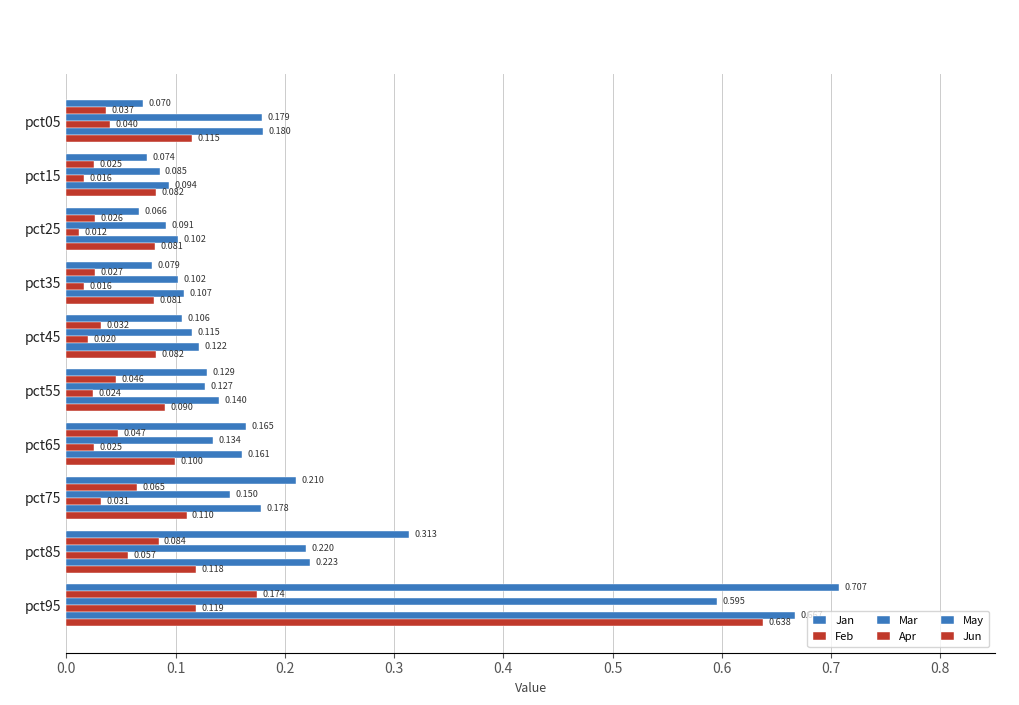

What is the maximum value shown in the chart?

0.7